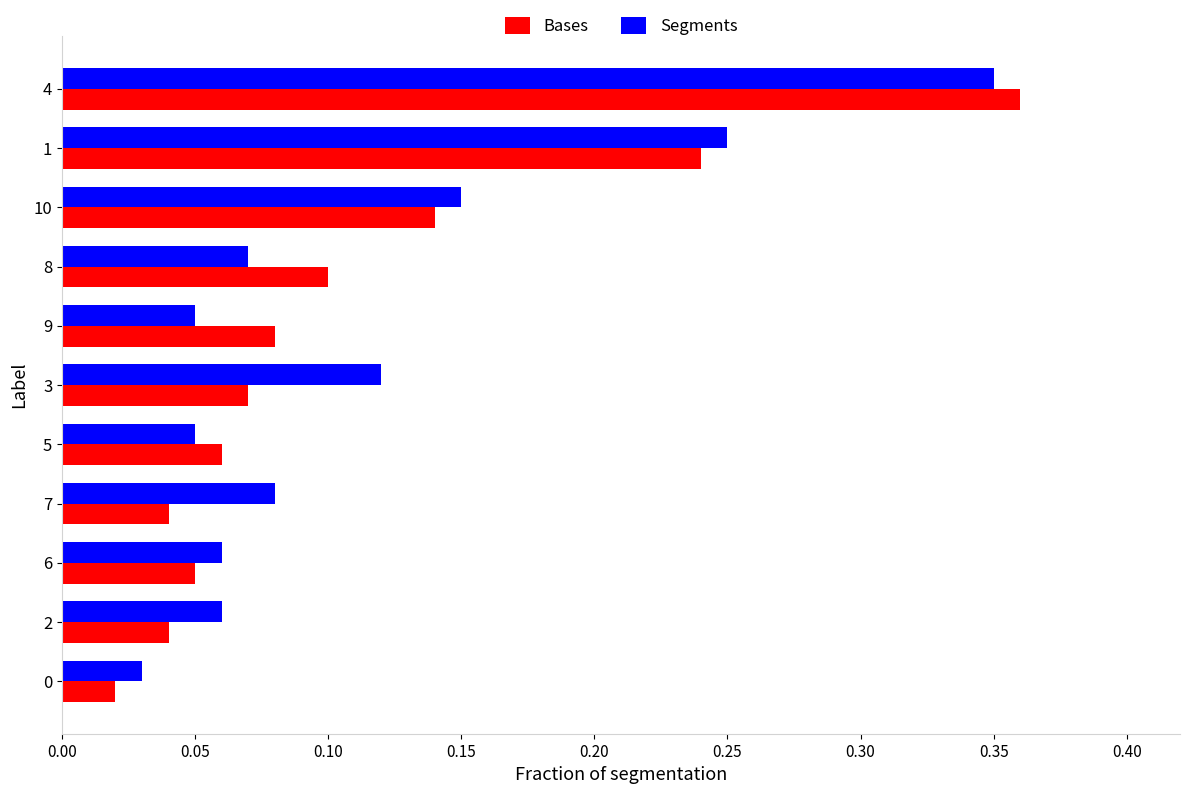

The Bases series shows 0.6 at 4. True or false?

False